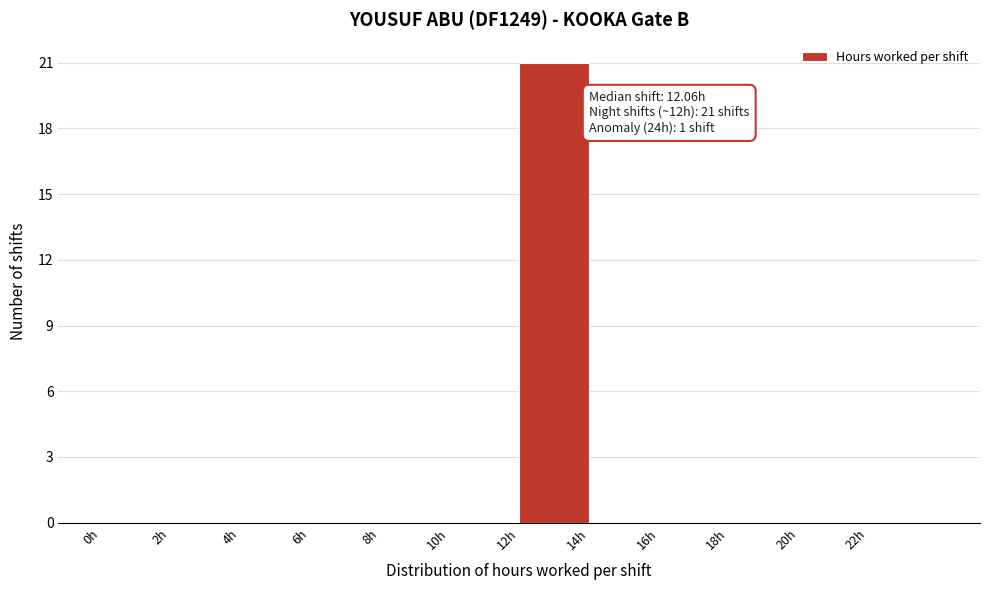

Over which range of the x-axis is the bar tallest?

12 to 14